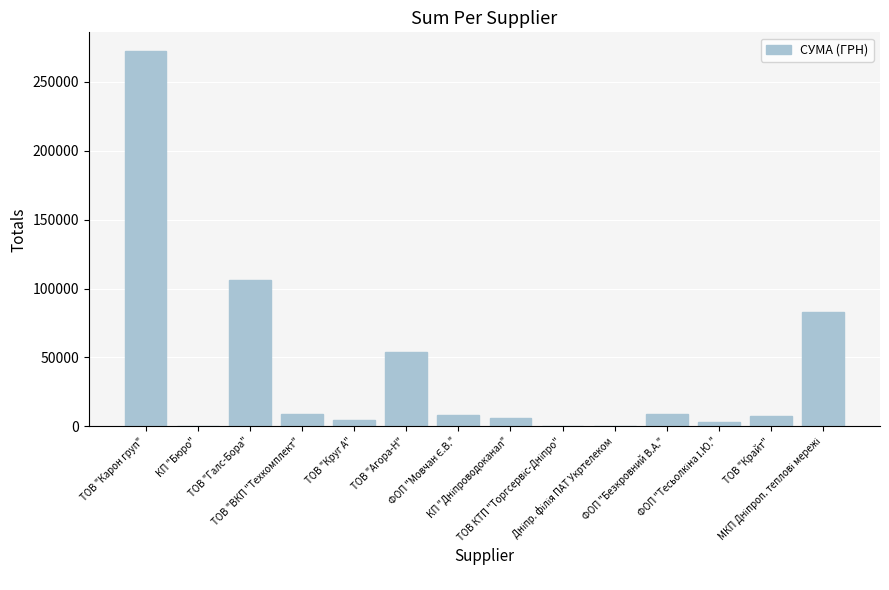

How many series are shown in this chart?

1